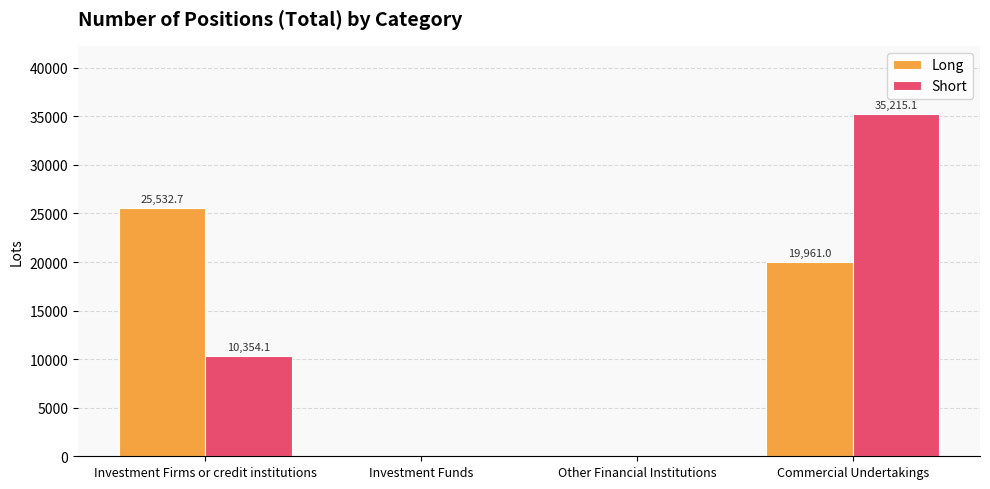

Are the bars horizontal?

No